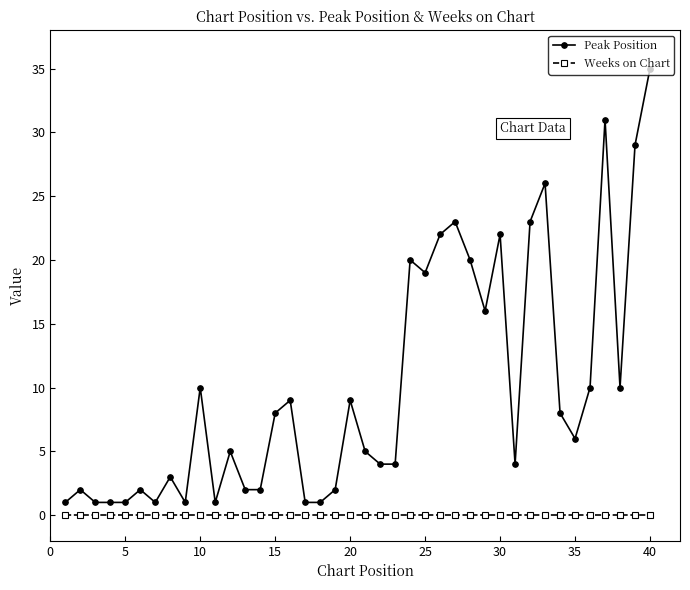

Which series has the largest total across all categories?

Peak Position